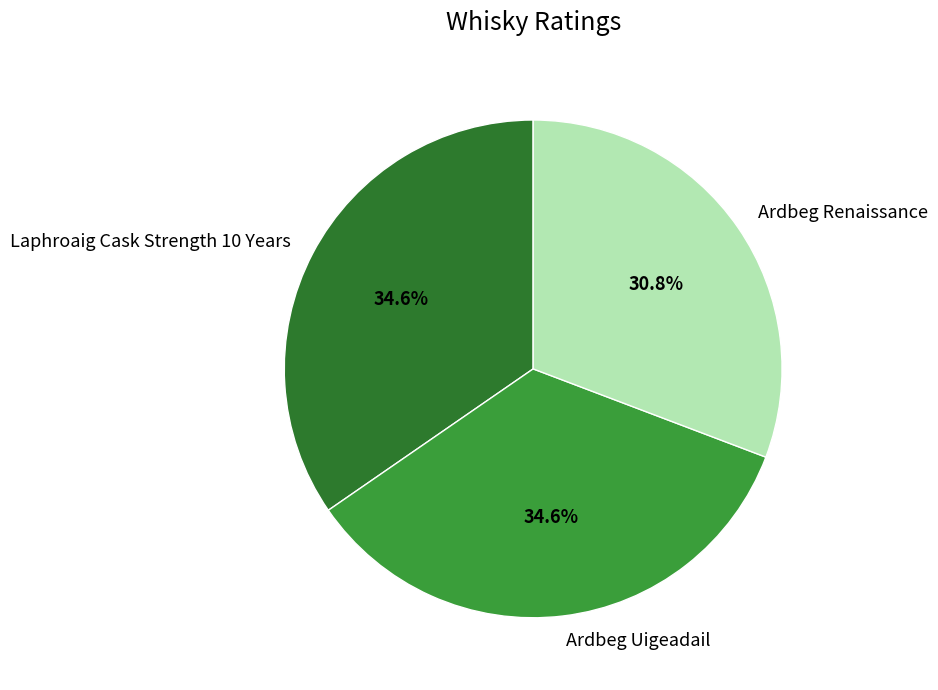

The Ardbeg Renaissance slice represents 17% of the pie. True or false?

False